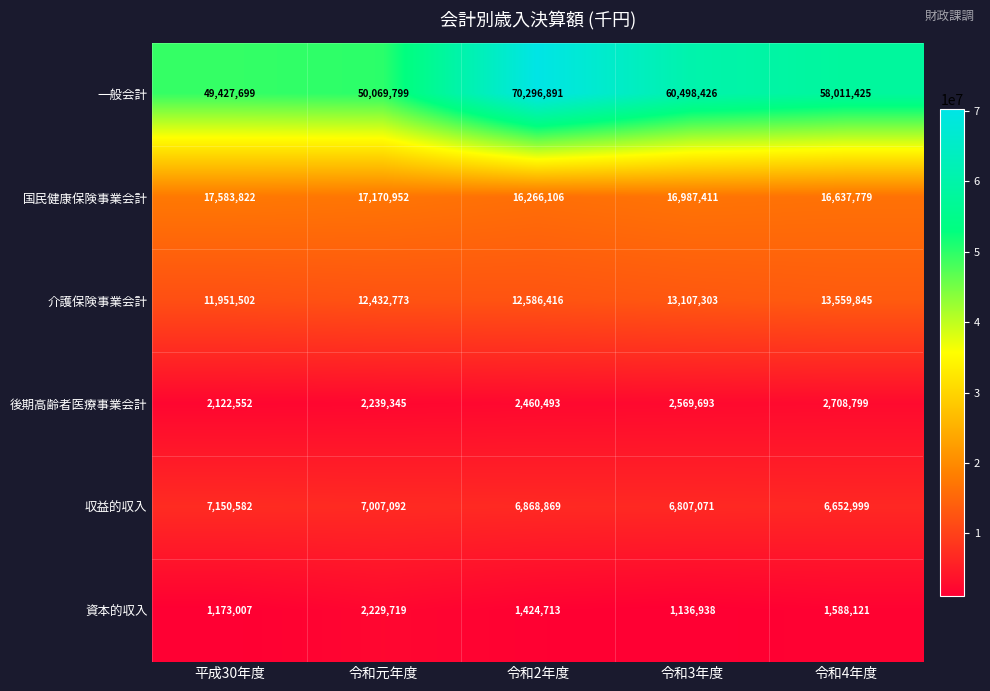

The 国民健康保険事業会計 series shows 17583822 at 平成30年度. True or false?

True